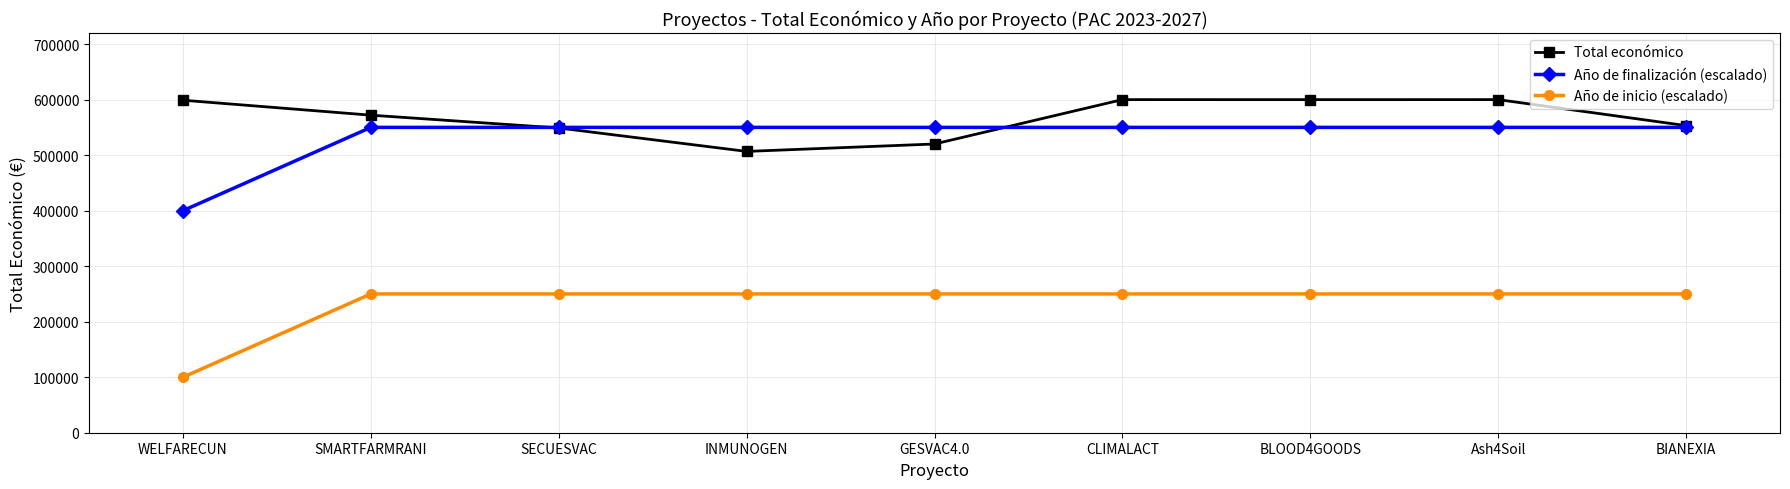

Where is Total económico nearest to the value 553351?

BIANEXIA